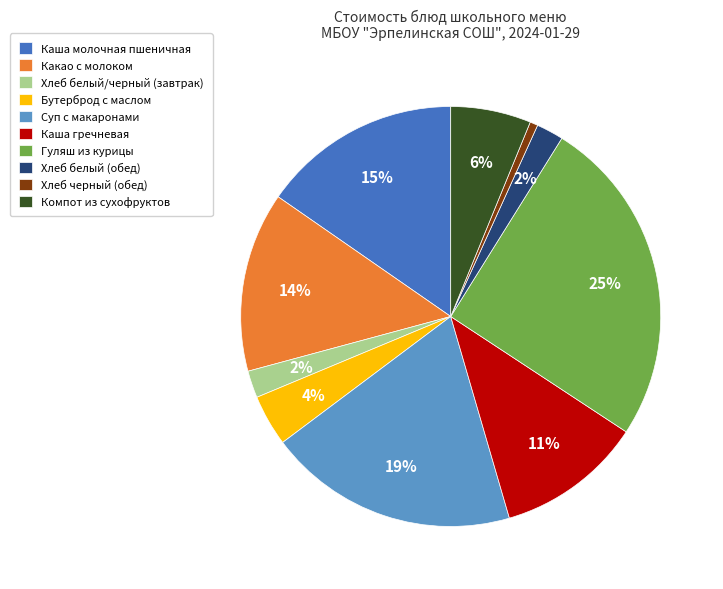

Is Какао с молоком the majority of the pie?

No